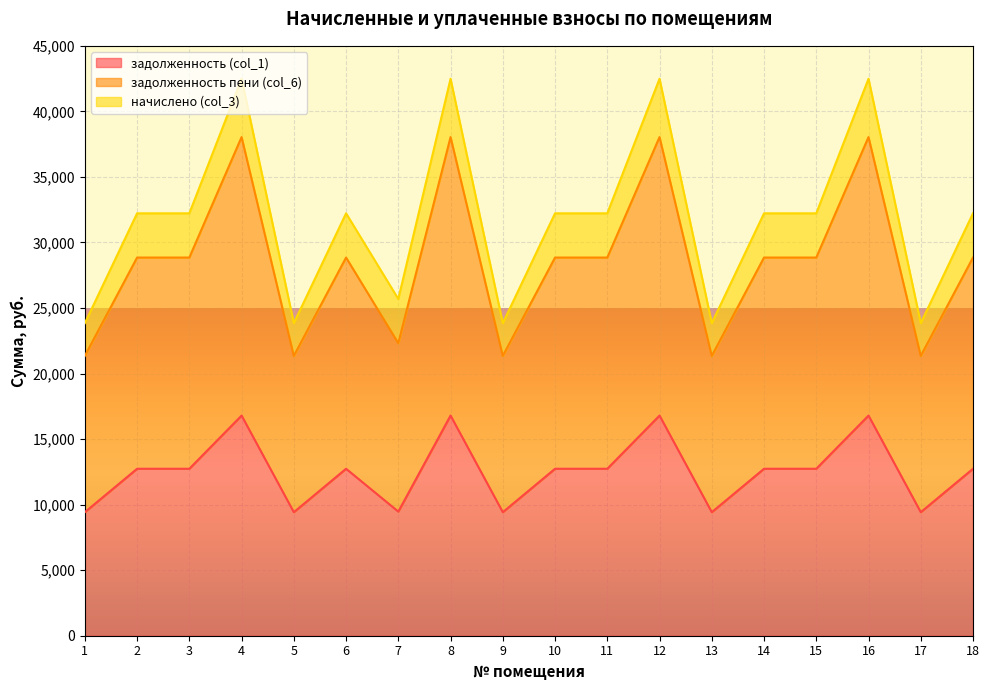

At which label does задолженность (col_1) first exceed 12737?

2